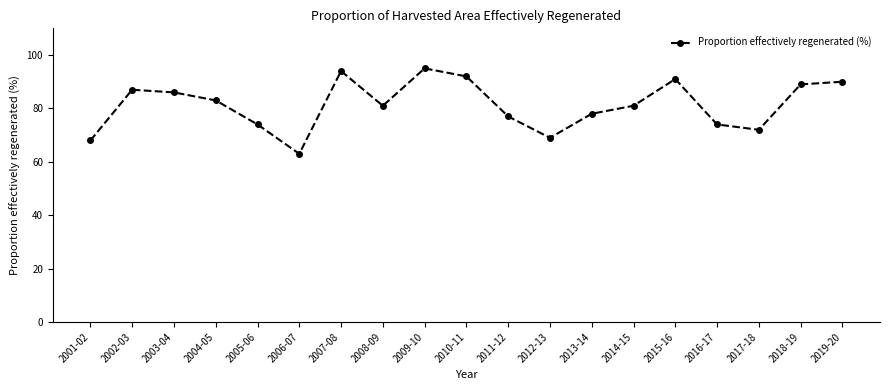

How many lines are shown in the chart?

1